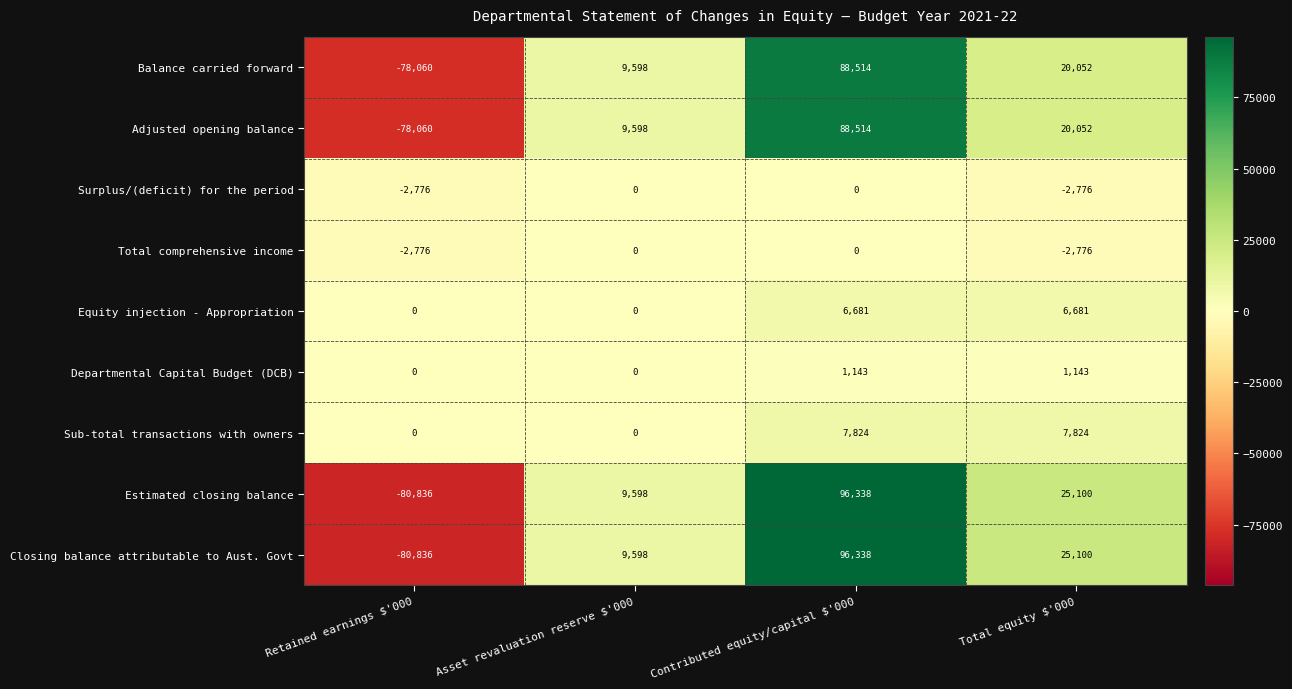

What is the difference between the highest and lowest values at Asset revaluation reserve $'000?

9598